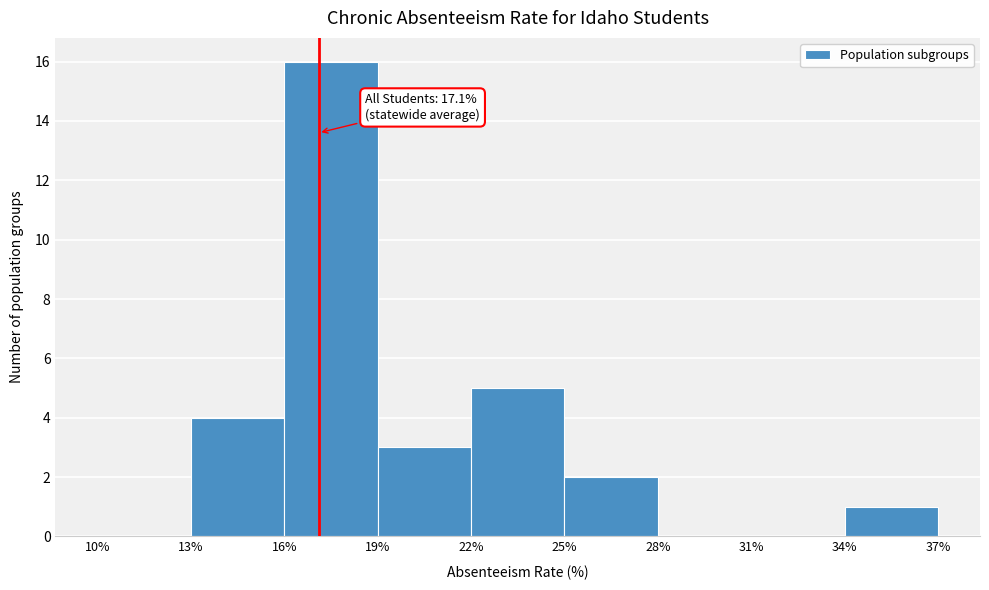

Over which range of the x-axis is the bar tallest?

16% to 19%